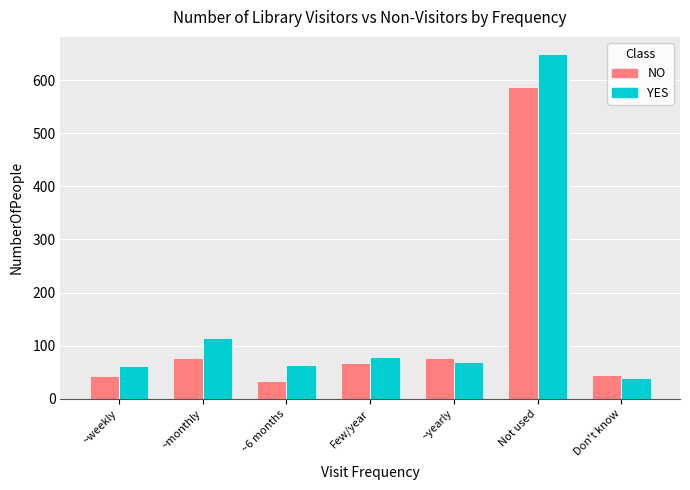

What is the spread (max minus min) of values at ~6 months?

30.9